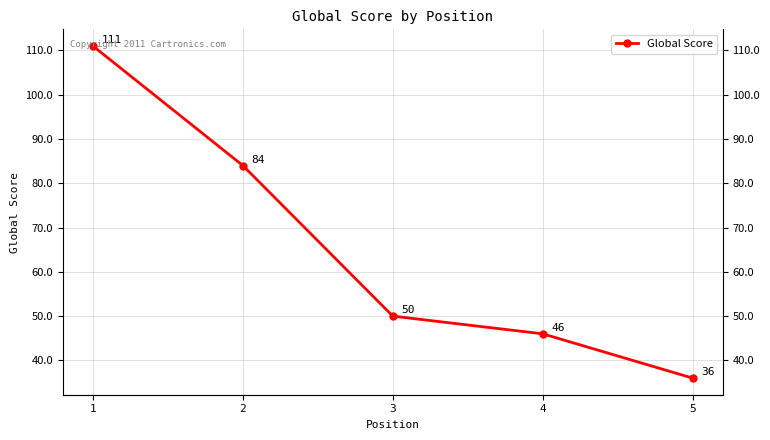

What is the sum of the values at 1 and 3?

161